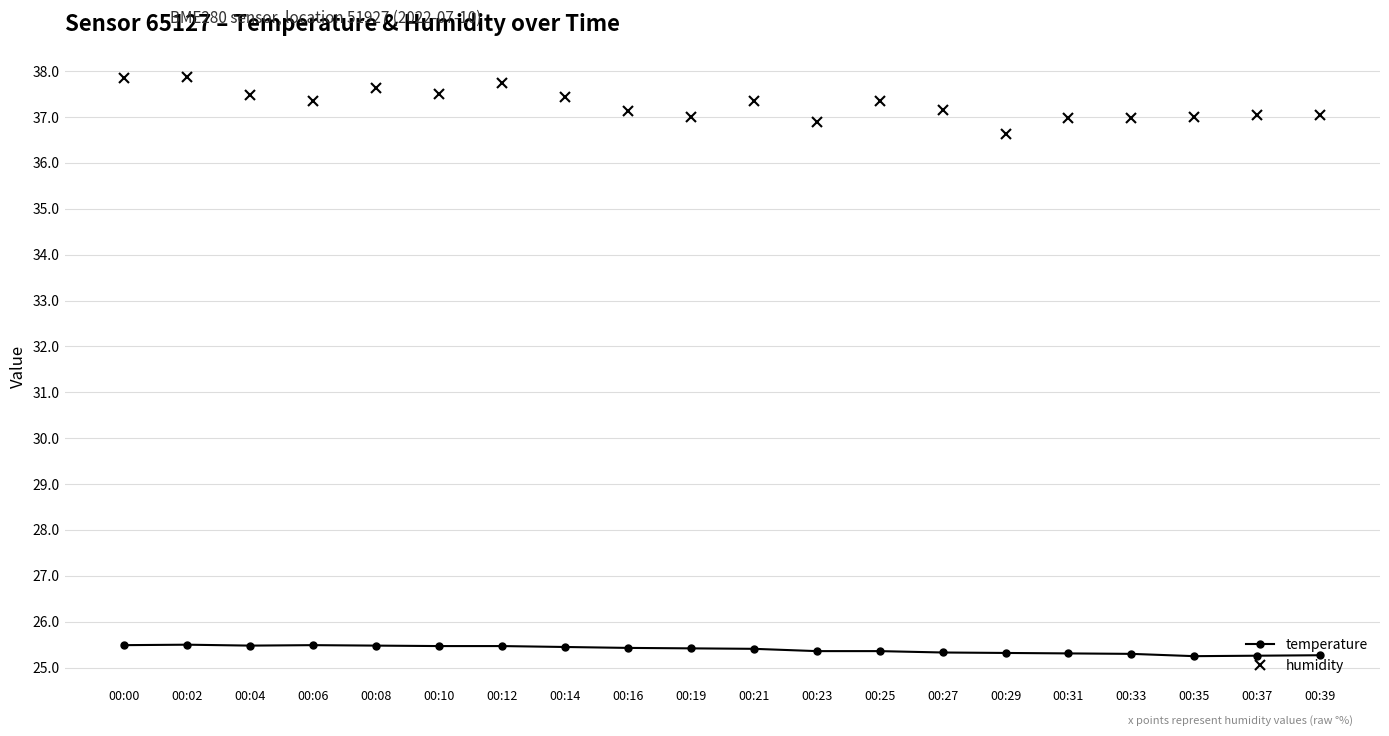

True or false: temperature and humidity cross at least once.

False